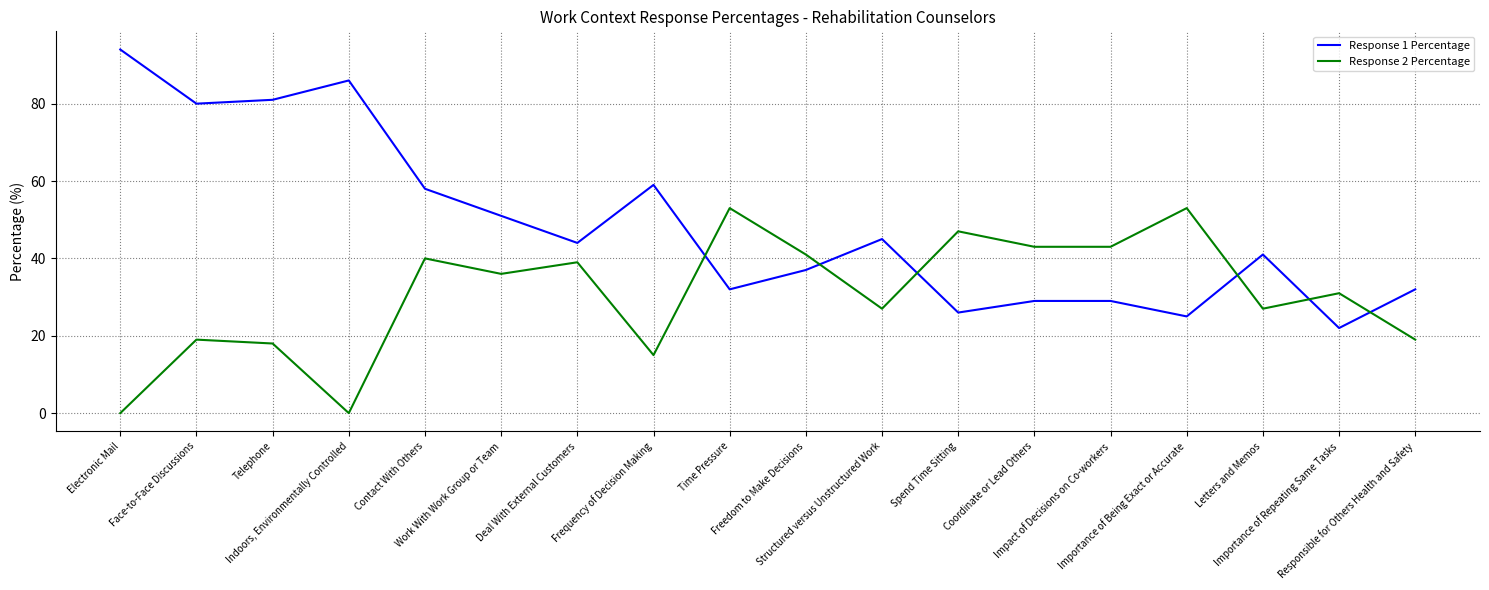

Count the number of categories in the chart.

18